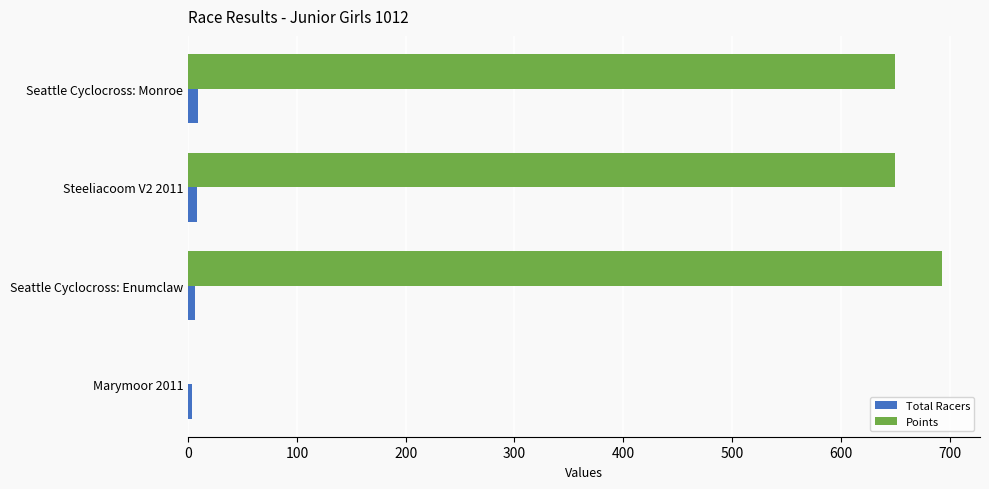

Which series has the widest spread of values?

Points